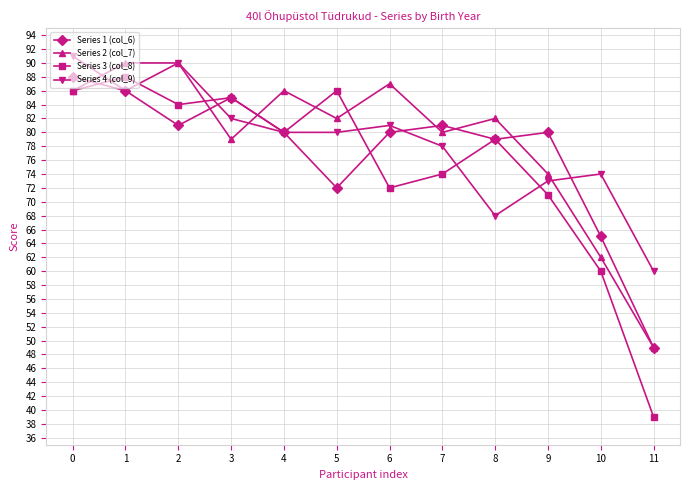

Which label corresponds to the smallest value in the chart?

11